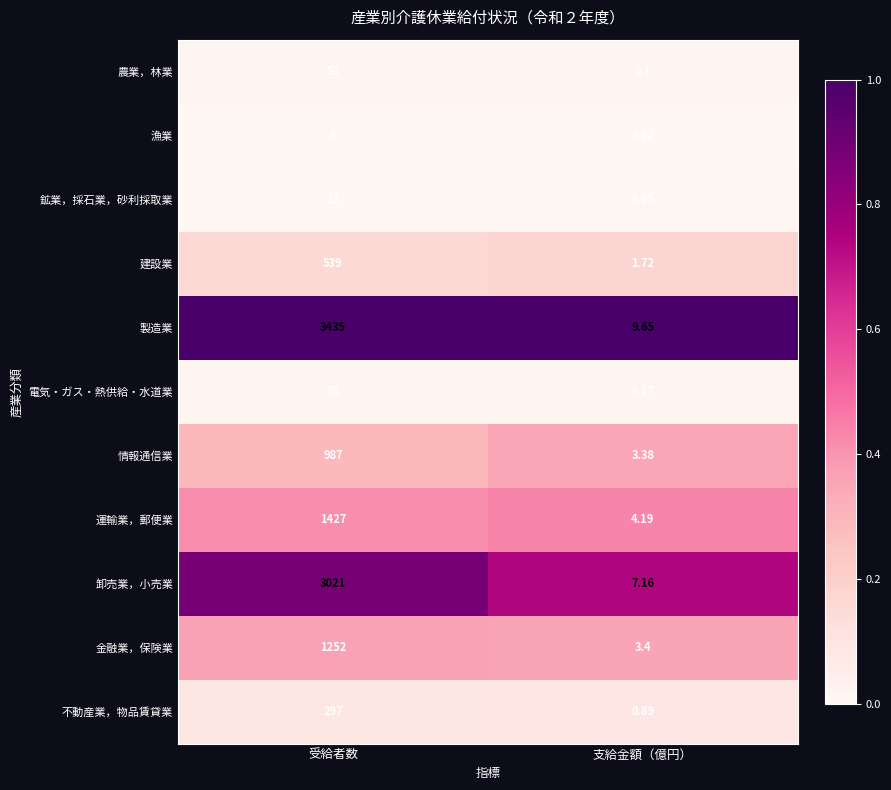

Which category has the lowest value in the 電気・ガス・熱供給・水道業 series?

支給金額（億円）